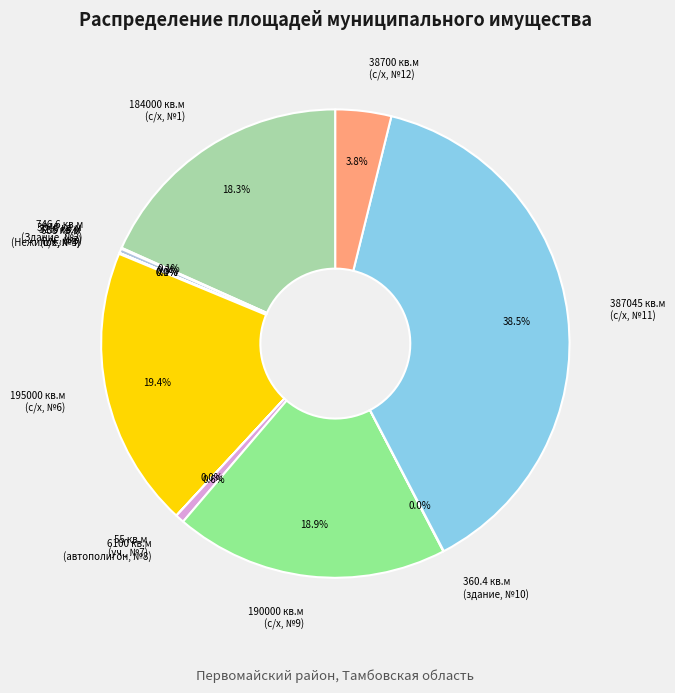

Between 6100 кв.м (автополигон, №8) and 190000 кв.м (с/х, №9), which is larger?

190000 кв.м (с/х, №9)